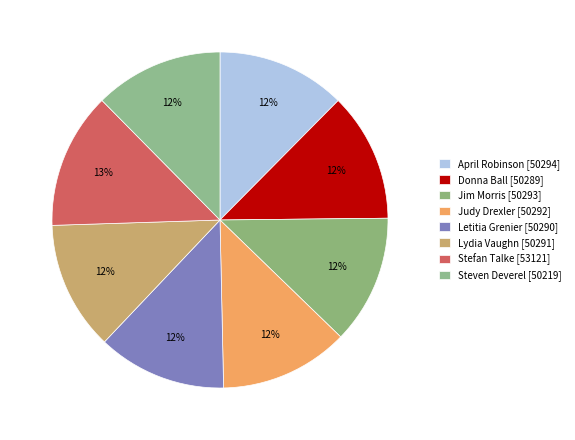

To the nearest percent, what is the average slice percentage?

12%